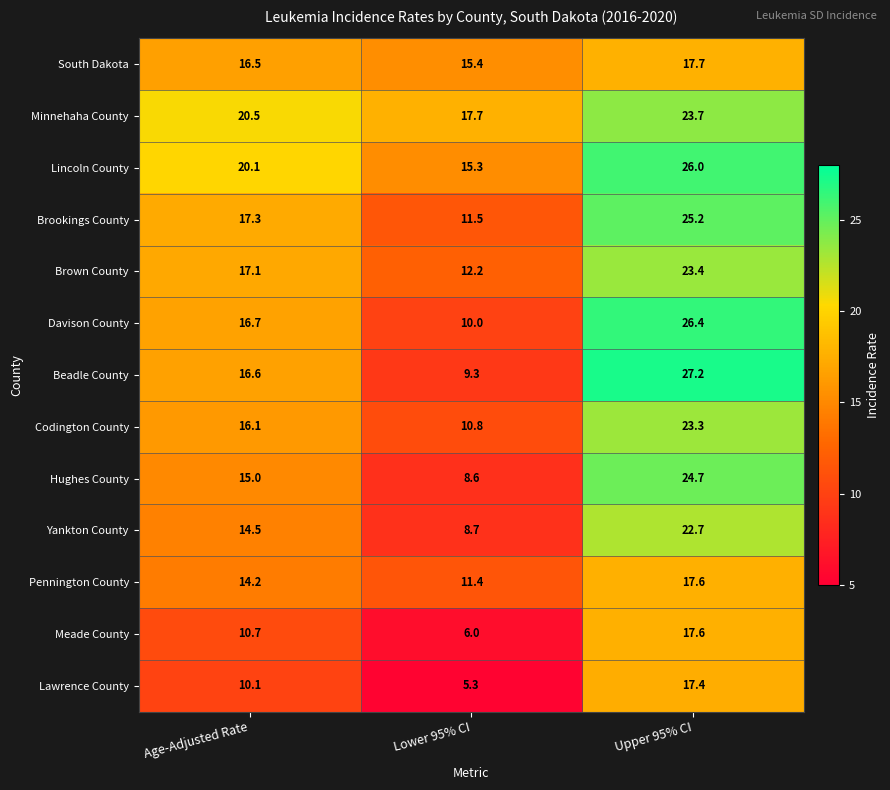

Is it true that Beadle County equals 16.6 at Age-Adjusted Rate?

True